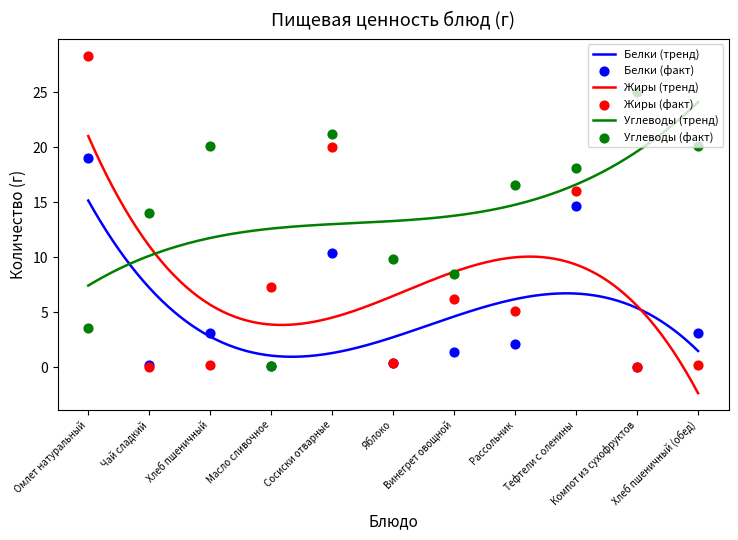

Which series reaches the maximum Y coordinate?

Жиры